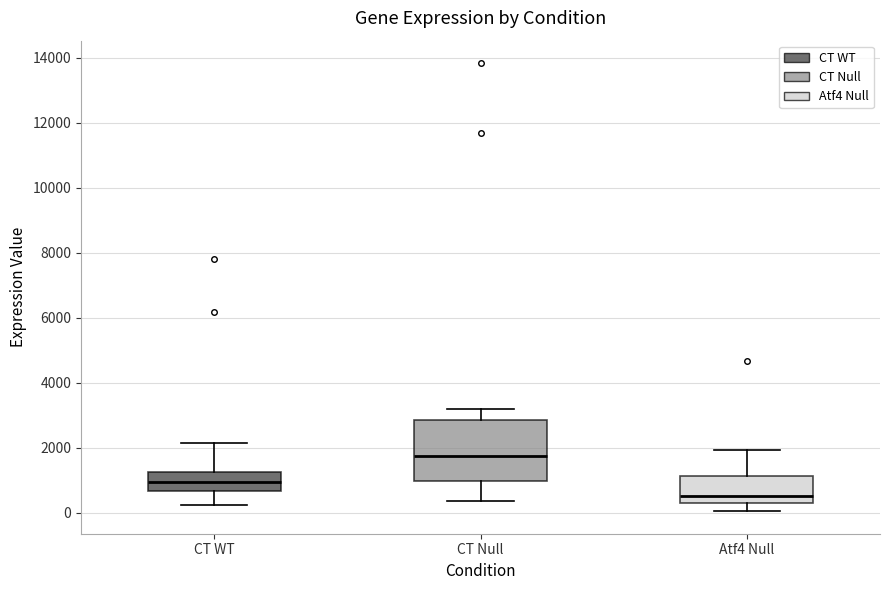

Which box has the lowest median line?

Atf4 Null